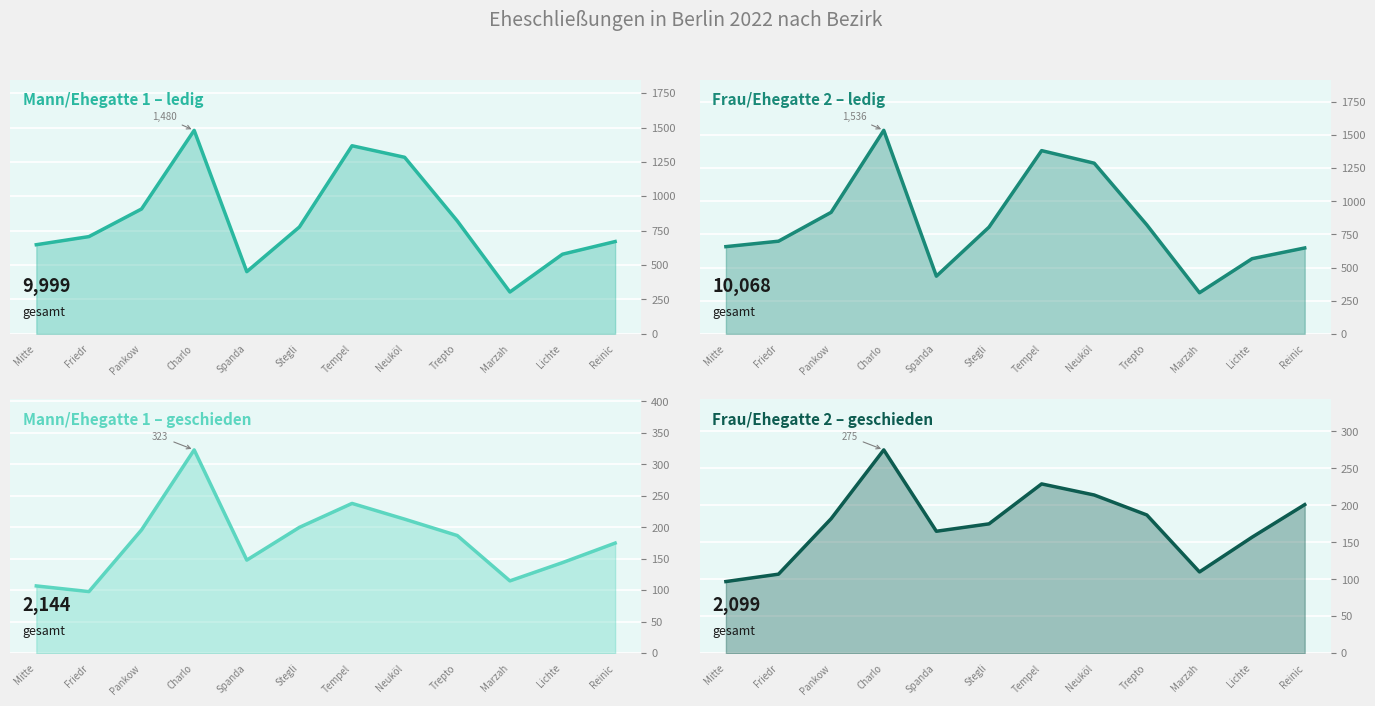

How many times do Frau/Ehegatte 2 geschieden and Mann/Ehegatte 1 geschieden cross each other?

6